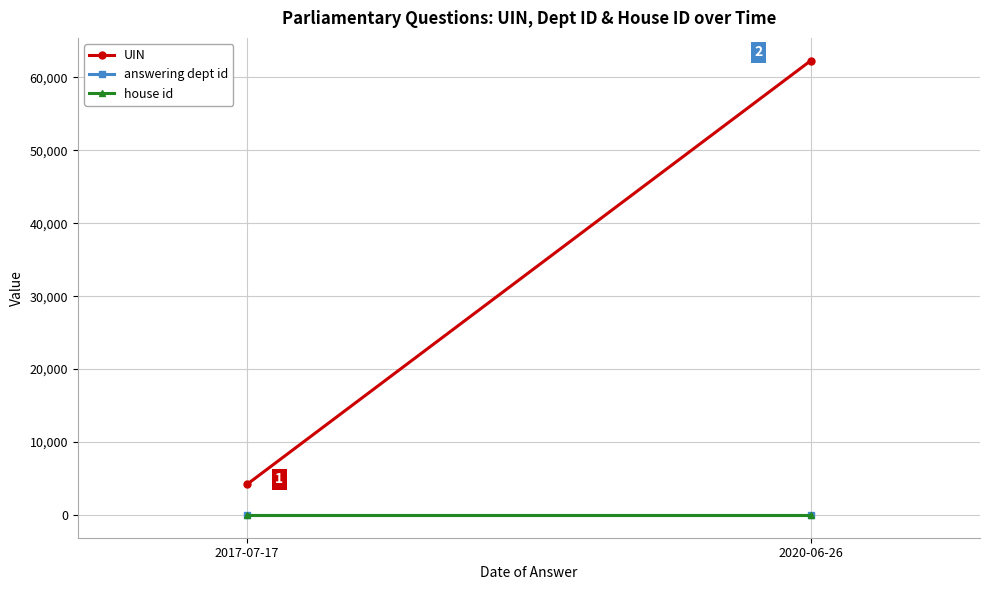

What is the label of the 1st point from the right?

2020-06-26